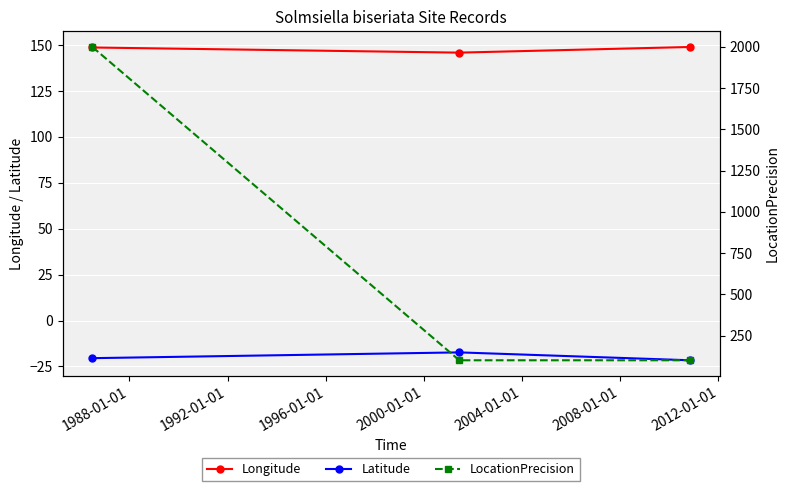

What is the minimum value shown in the chart?

-21.6